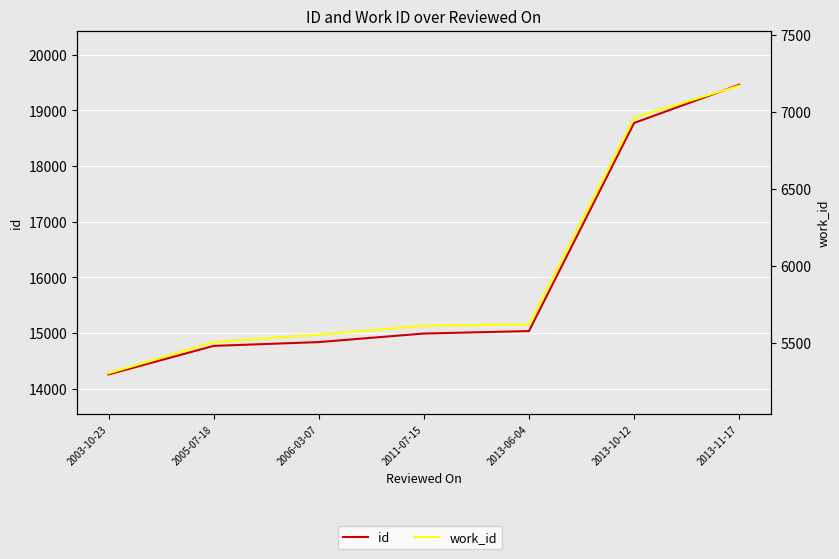

What is the value of the id point at the 7th from the left?

19462